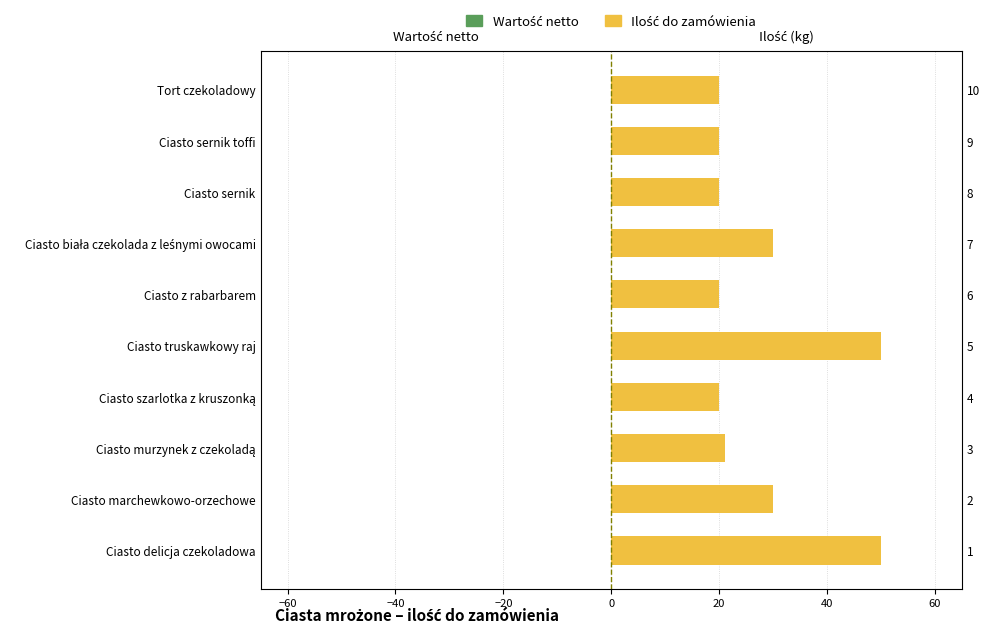

Is the value of Wartość netto at 80 greater than the value of Ilość do zamówienia at 20?

No